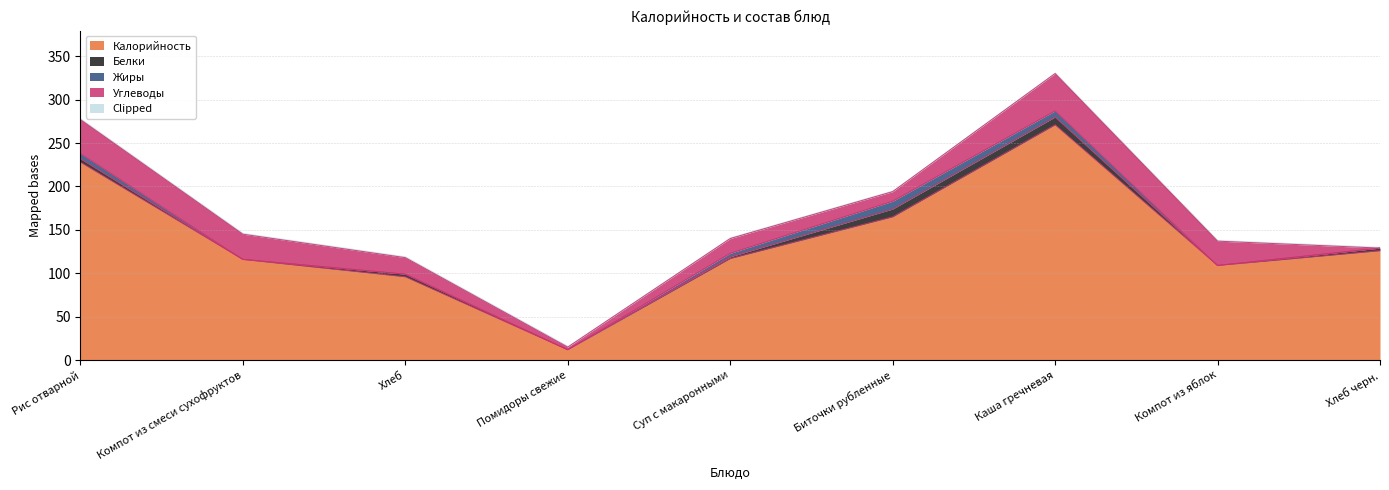

Which series has the largest range (max minus min)?

Калорийность